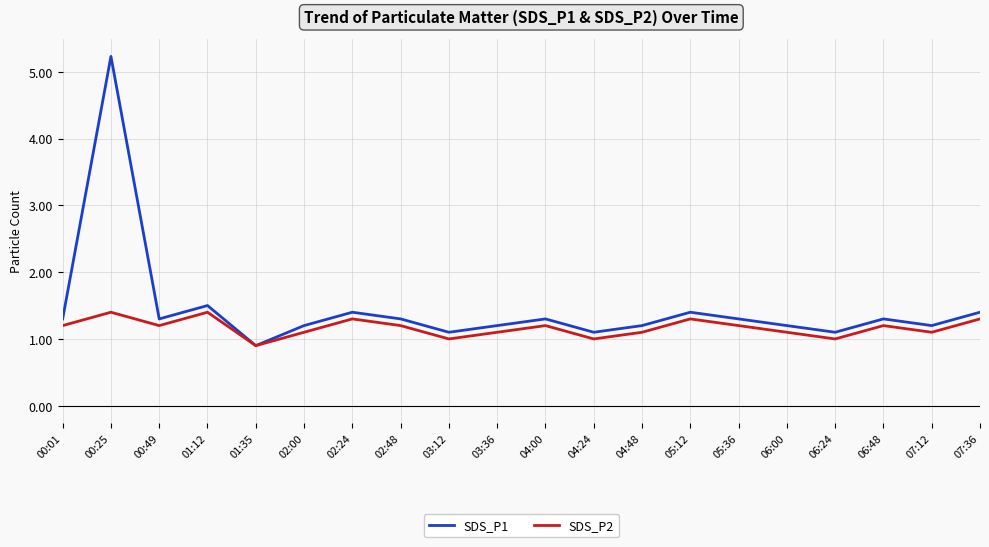

Which series has the largest total across all categories?

SDS_P1